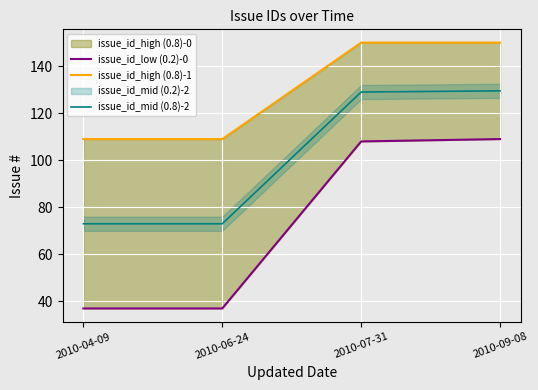

What position from the right is 2010-09-08?

1